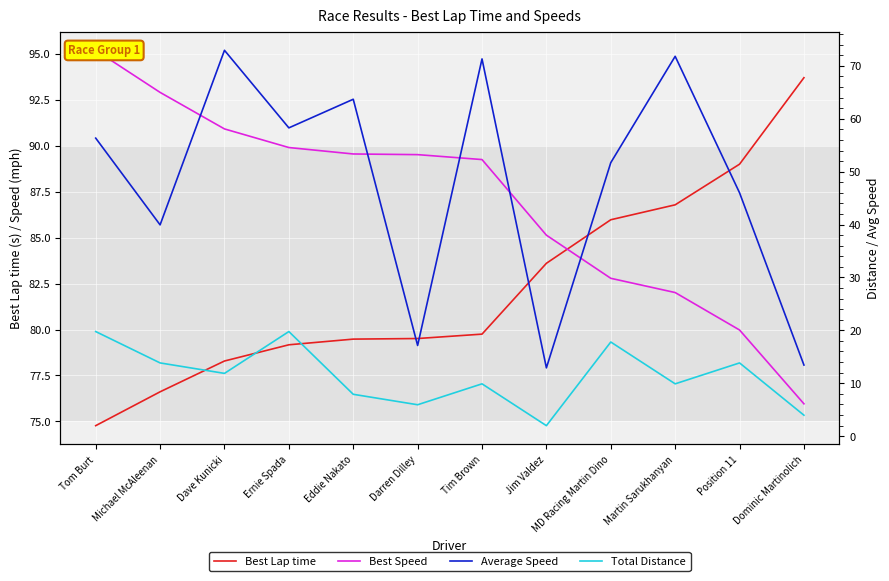

At which label is Average Speed closest to 42?

Michael McAleenan